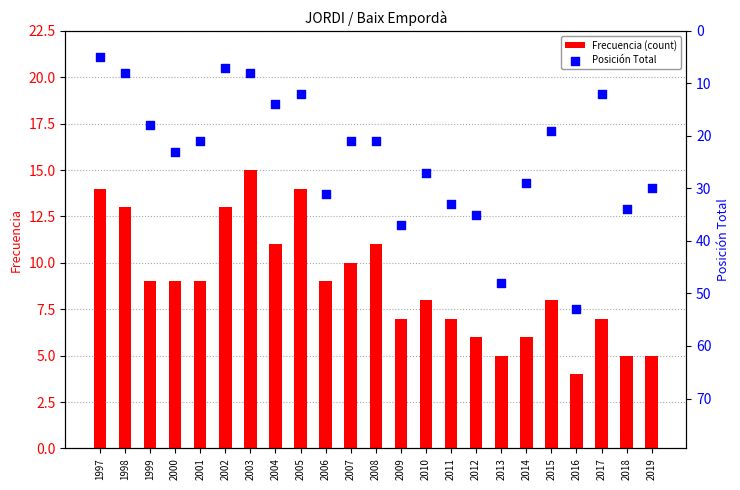

What are all the series names shown in the legend?

Frecuencia (count), Posición Total